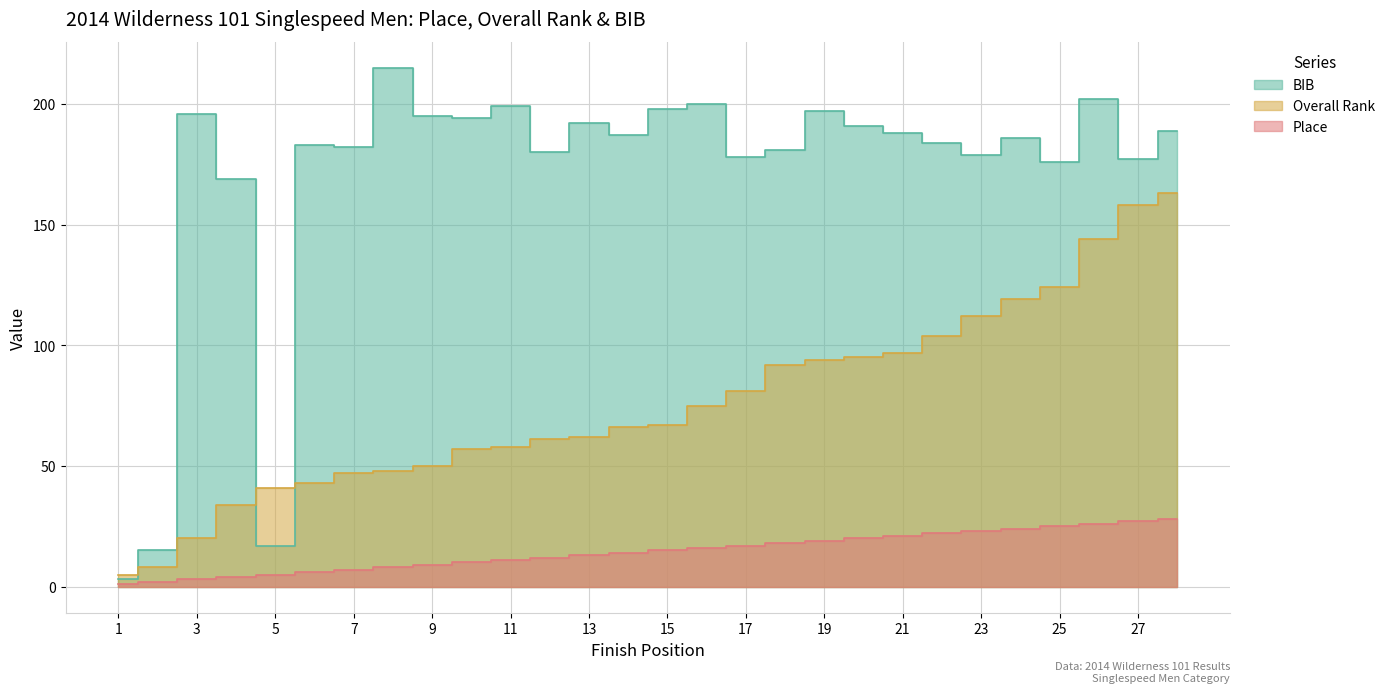

Which series changed the most between 14 and 20?

Overall Rank